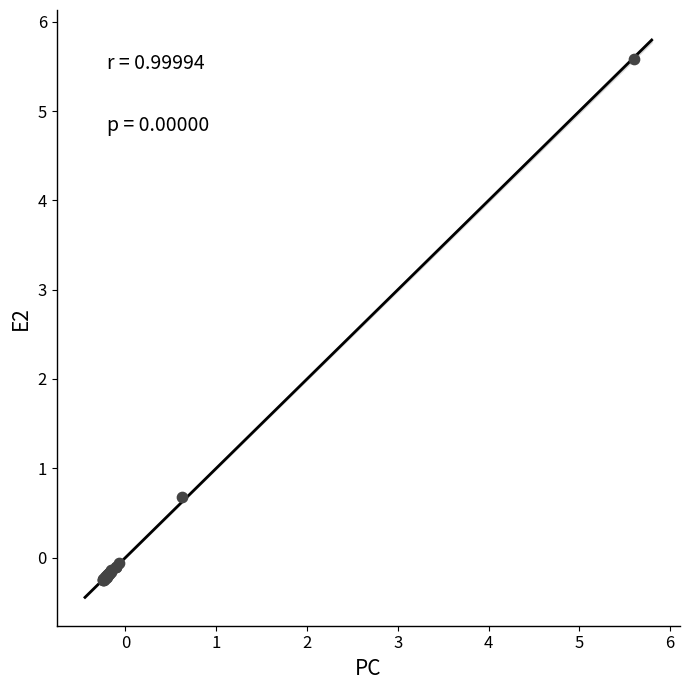

What Y value in the scatter plot is closest to 2?

0.7